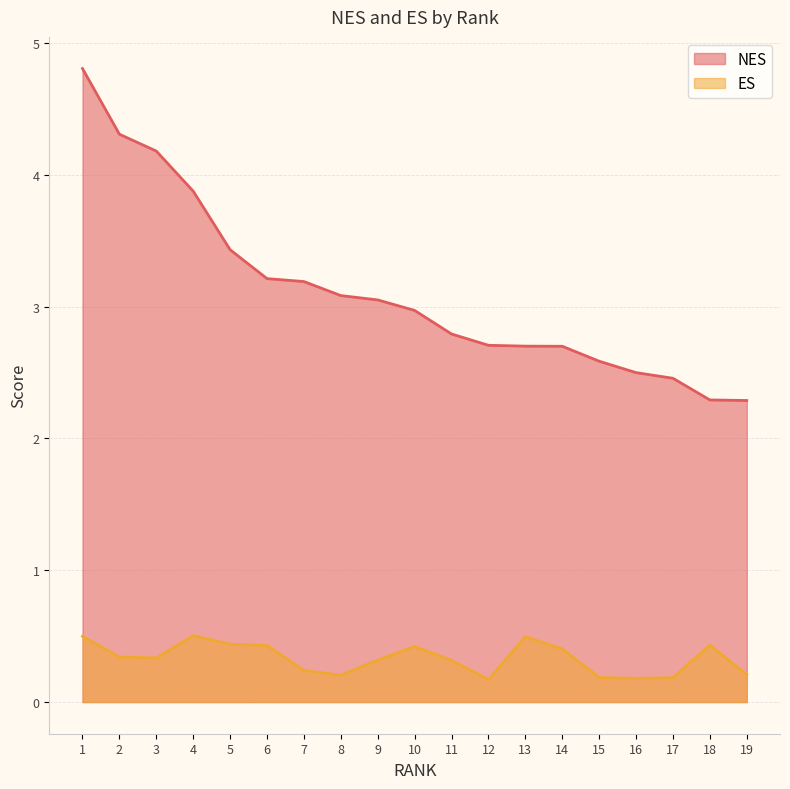

Which label corresponds to the largest value in the chart?

1